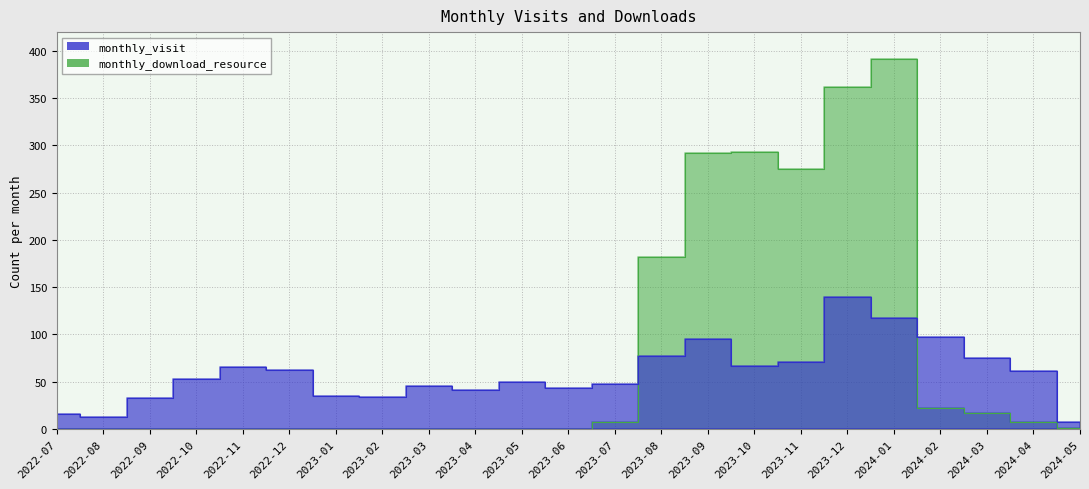

Between which two adjacent categories do monthly_visit and monthly_download_resource first intersect?

2023-07 and 2023-08